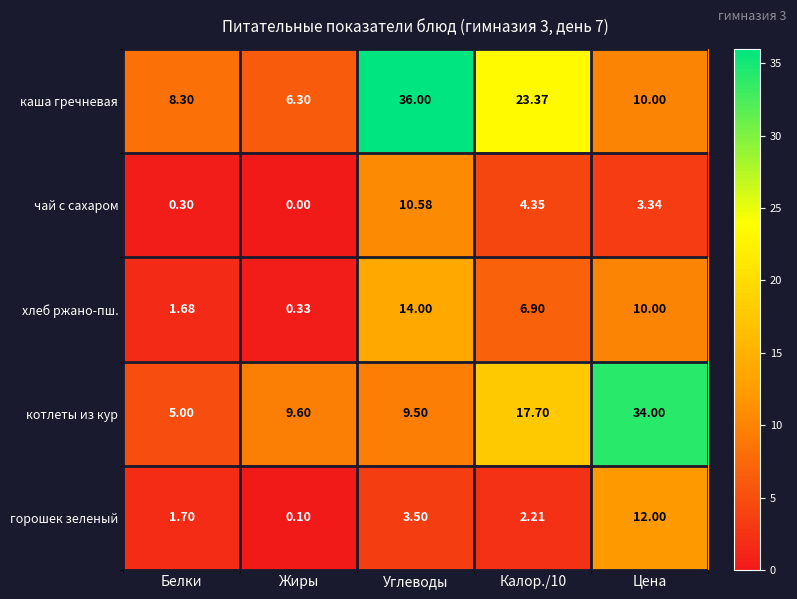

Which label corresponds to the largest value in the chart?

Углеводы